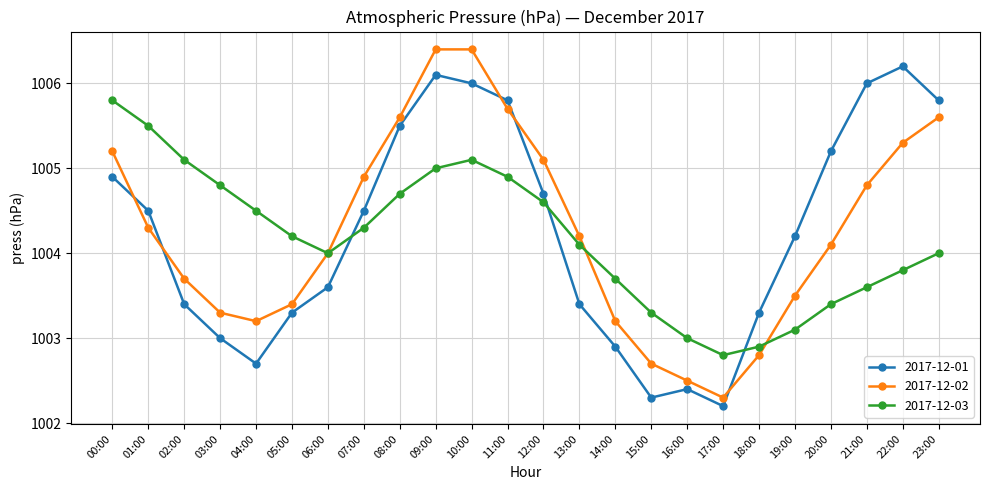

Which series changed the most between 11:00 and 19:00?

2017-12-02